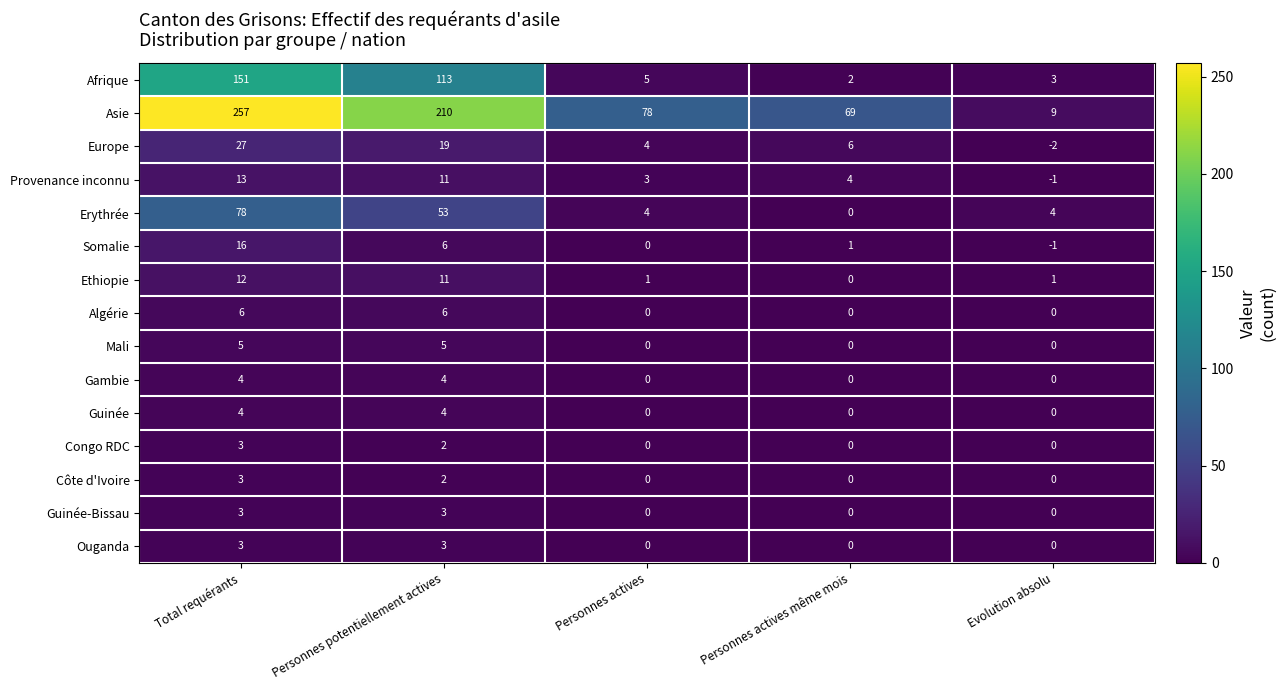

Rank the categories by Provenance inconnu value from lowest to highest.

Evolution absolu, Personnes actives, Personnes actives même mois, Personnes potentiellement actives, Total requérants